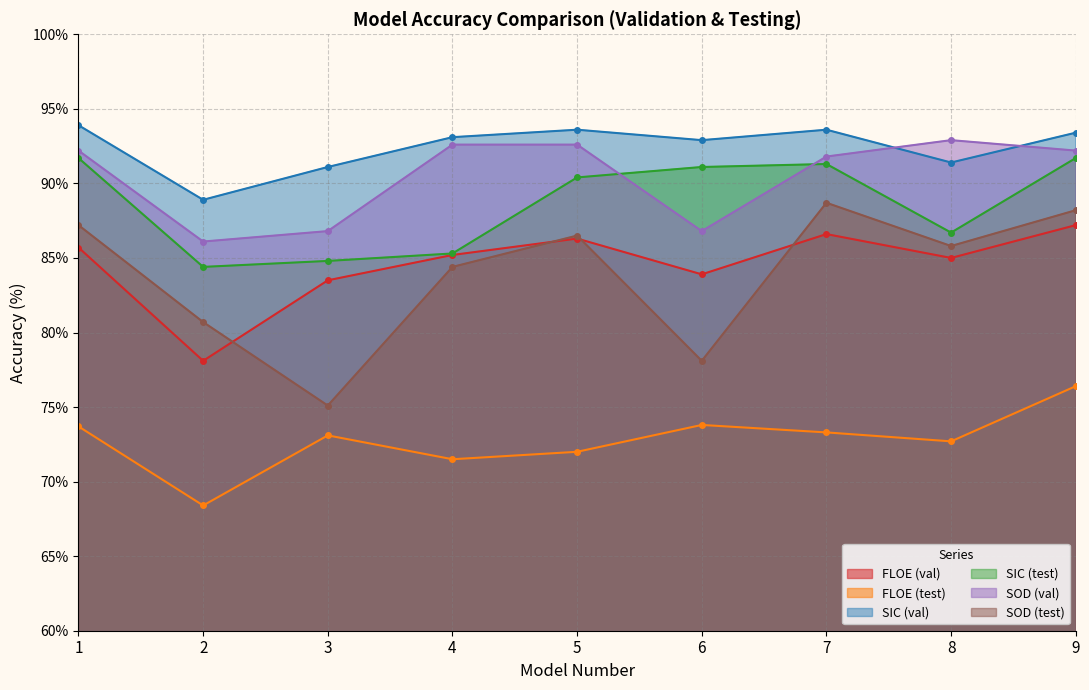

Where does the FLOE (test) series first go above 73?

1